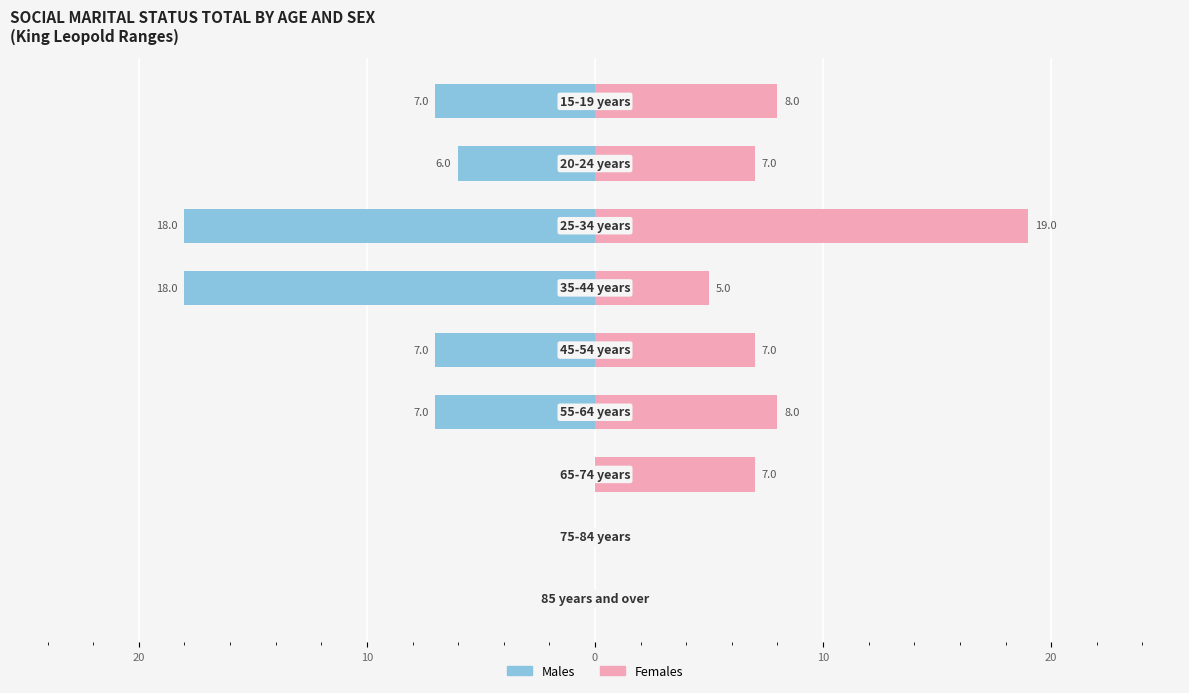

At how many categories does at least one series exceed 4?

7